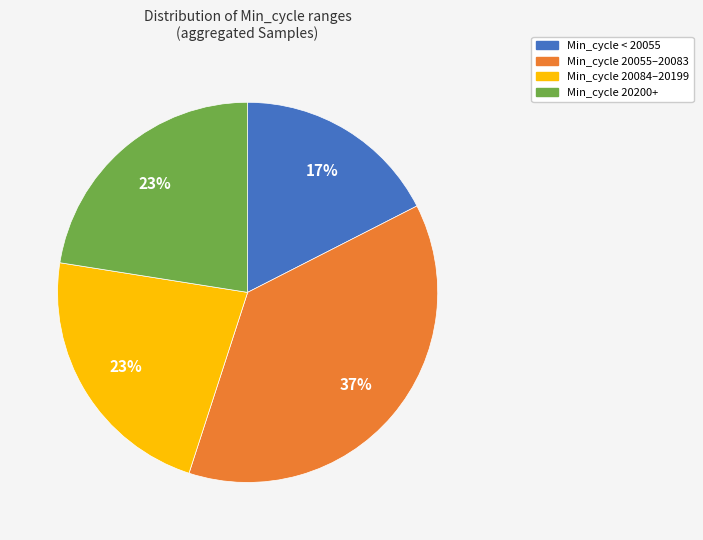

Is there a majority slice in this chart?

No